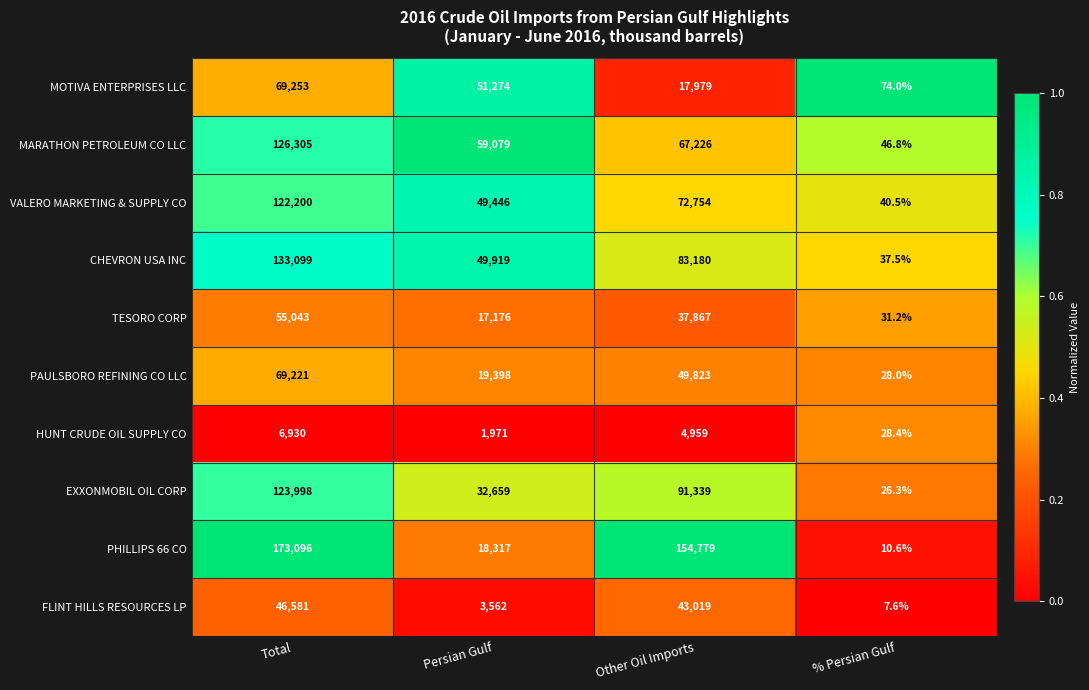

What is the difference between the TESORO CORP values at Other Oil Imports and Persian Gulf?

20691.0